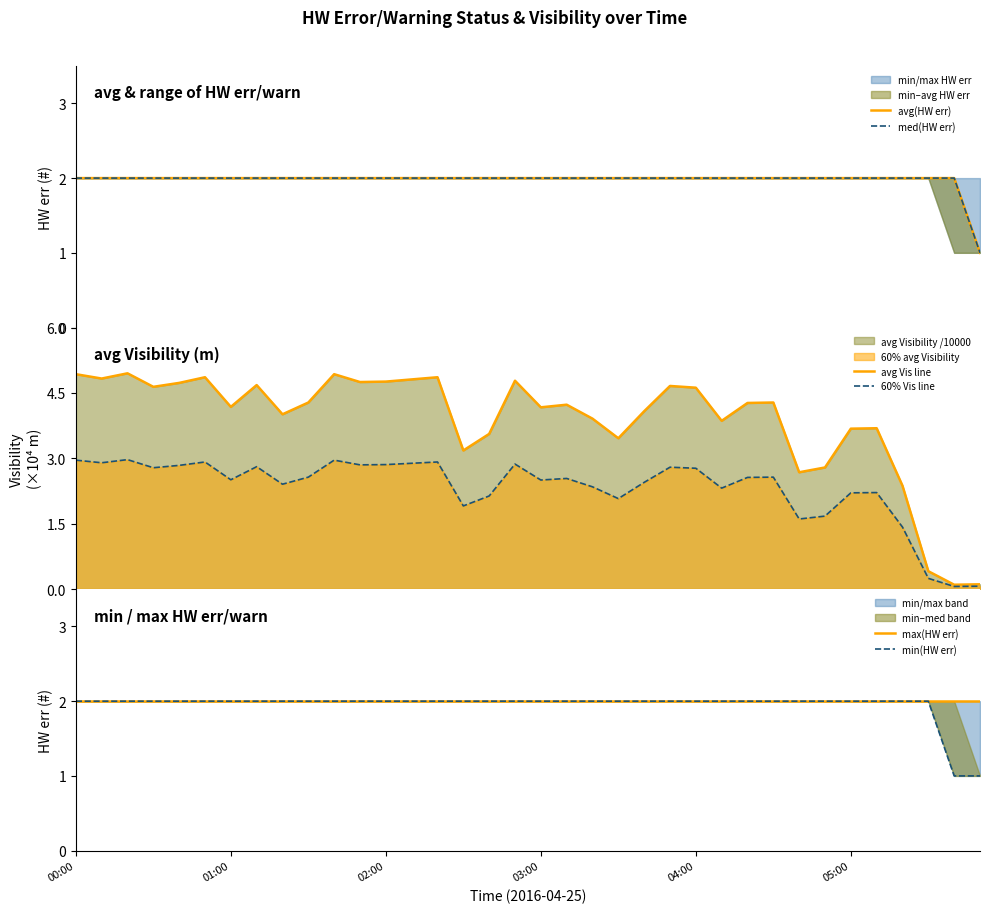

What is the highest value of the 60% Vis line series?

3.0